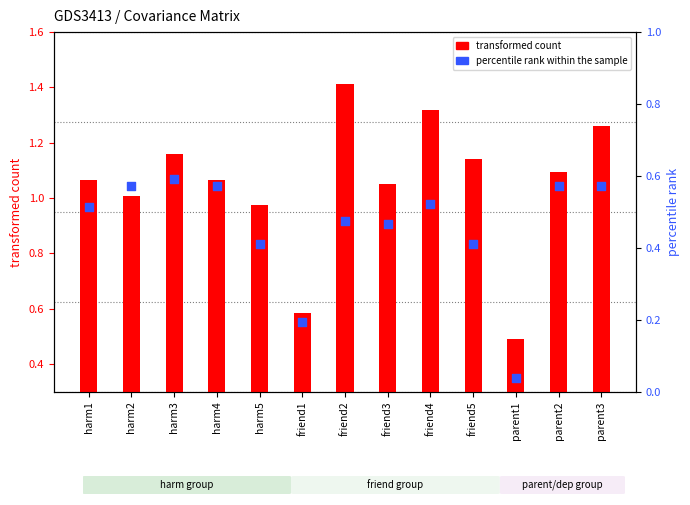

Is the value of transformed count at friend2 greater than the value of percentile rank within the sample at harm1?

Yes